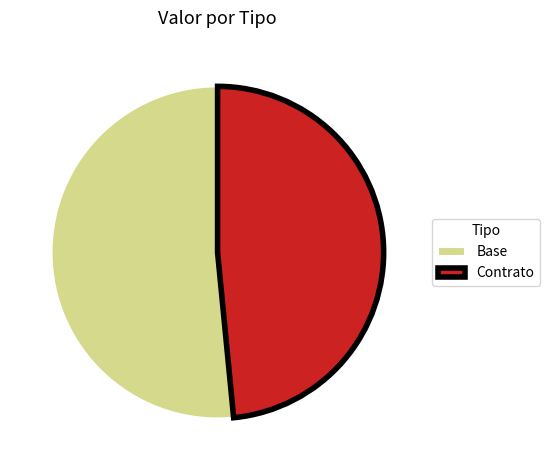

Approximately how many times larger is the value at Contrato compared to Base?

0.9